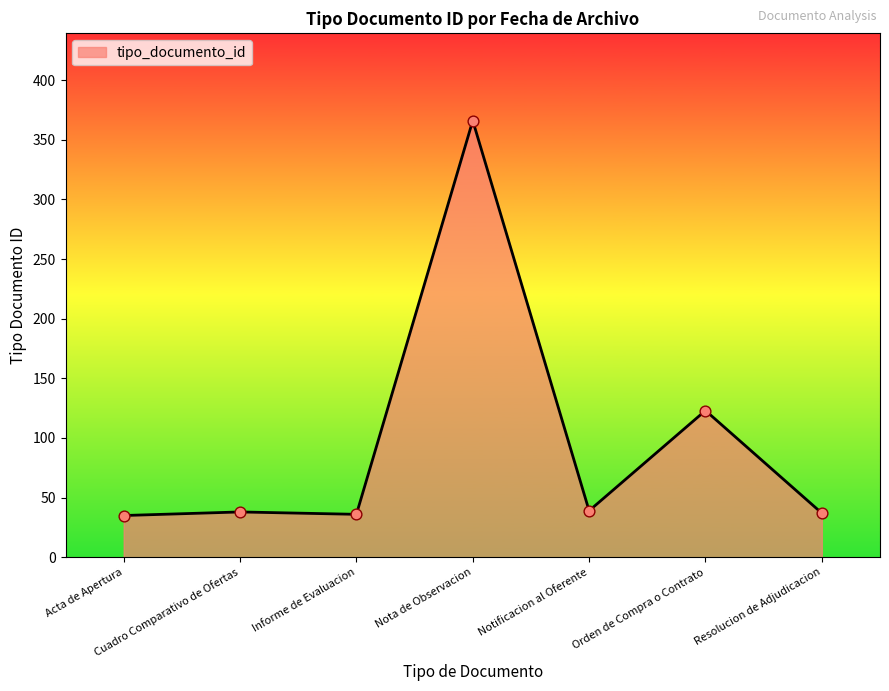

Approximately how many times larger is the value at Orden de Compra o Contrato compared to Cuadro Comparativo de Ofertas?

3.2